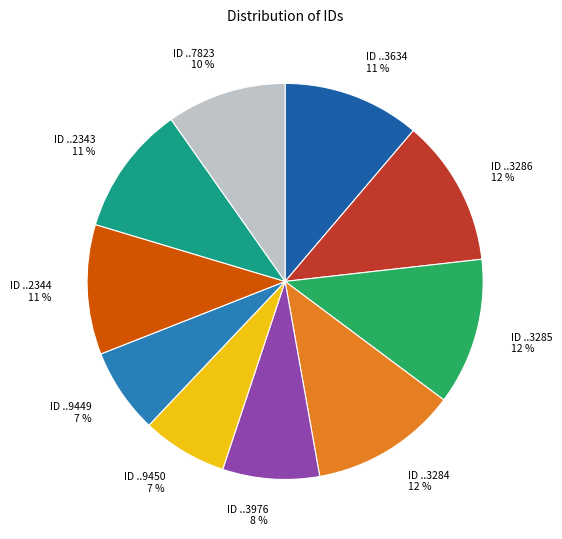

To the nearest percent, what is the average slice percentage?

10%